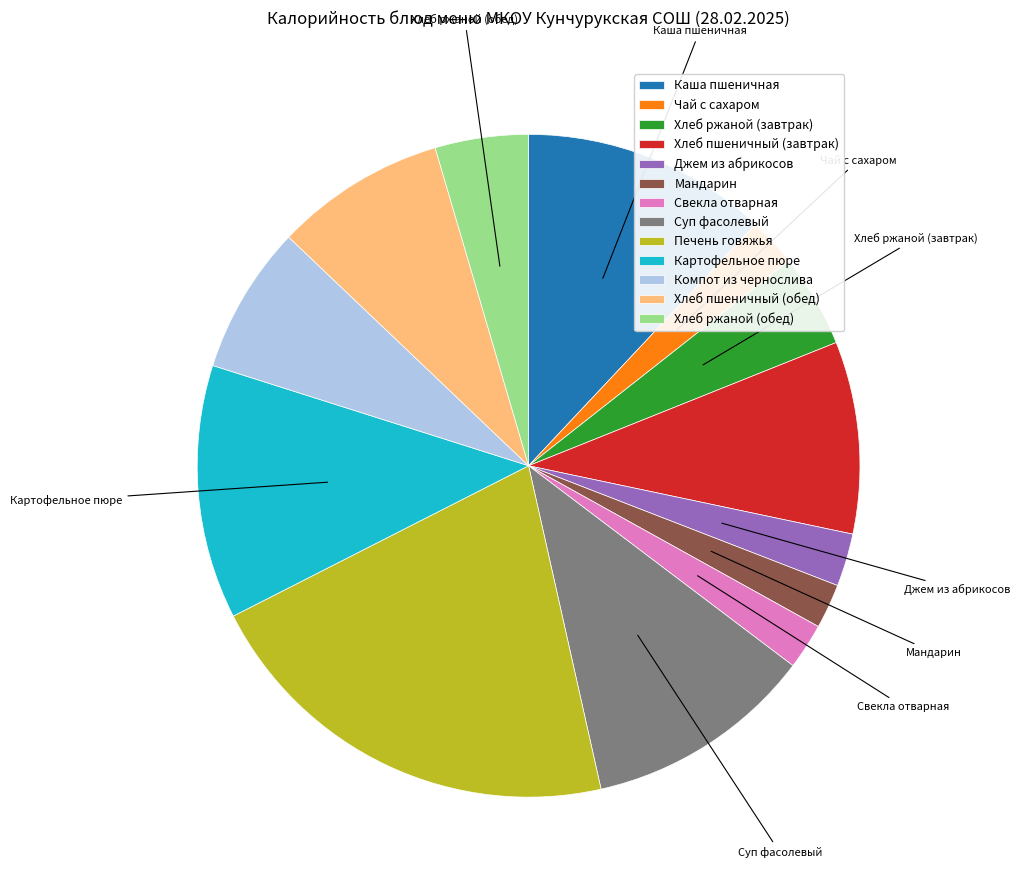

Between Хлеб пшеничный (завтрак) and Суп фасолевый, which is larger?

Суп фасолевый